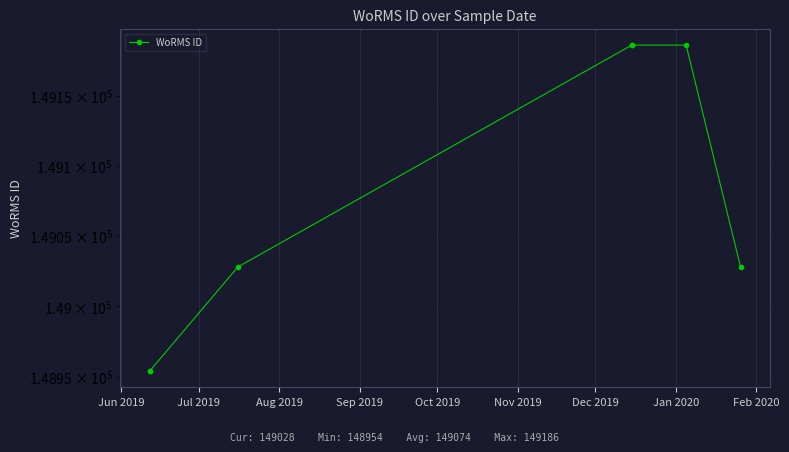

At which label is the value closest to 149070?

Aug 2019